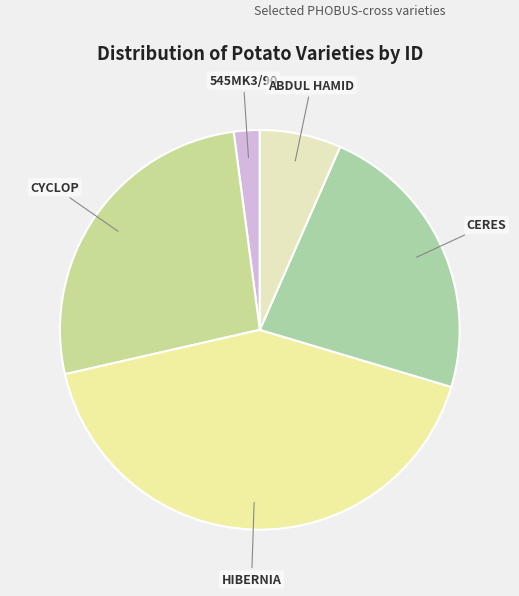

Is there a majority slice in this chart?

No